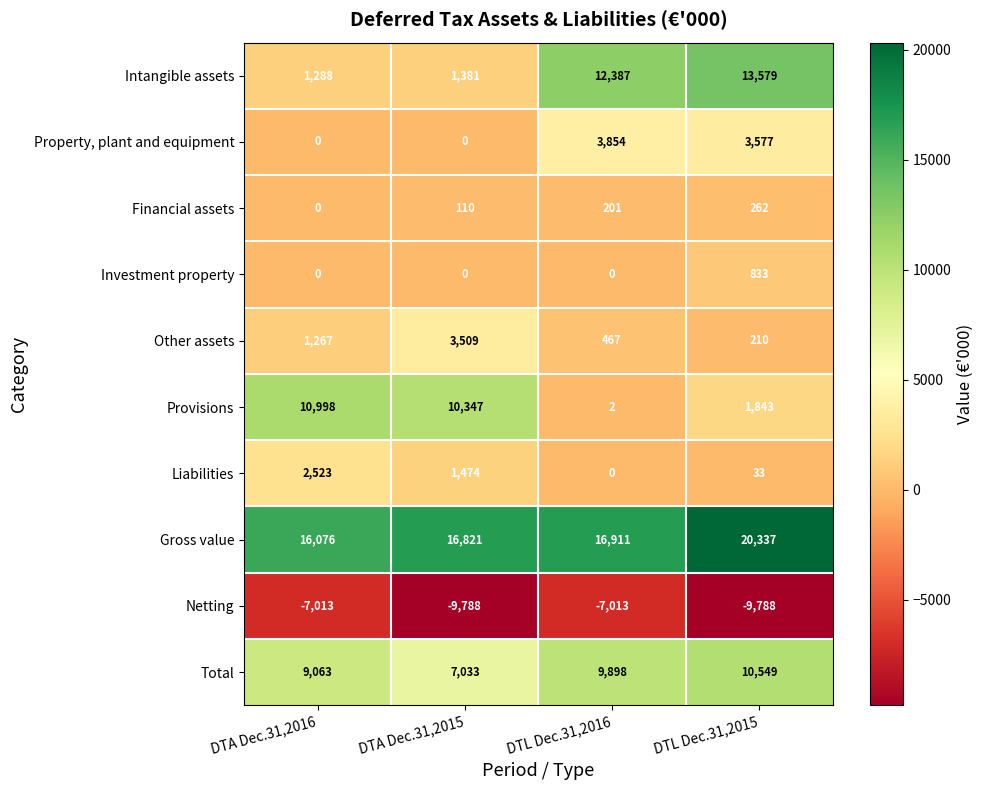

What is the total value across all series at DTA Dec.31,2016?

34202